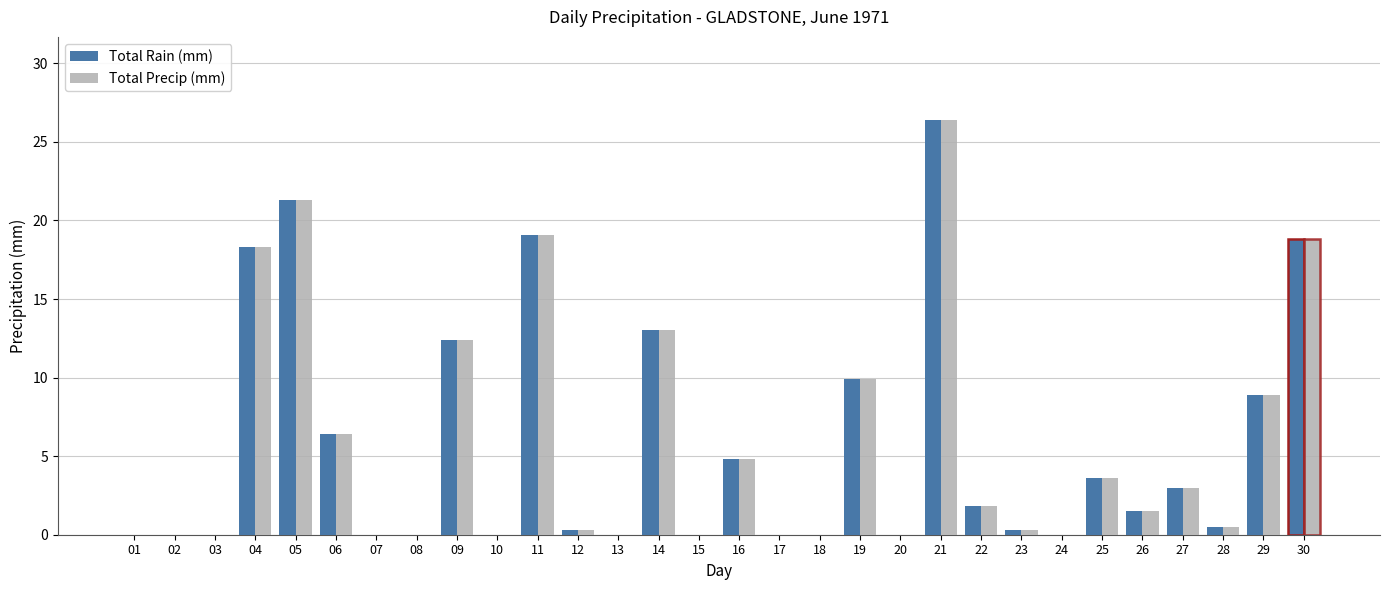

What is the average value of the Total Rain (mm) series?

5.7